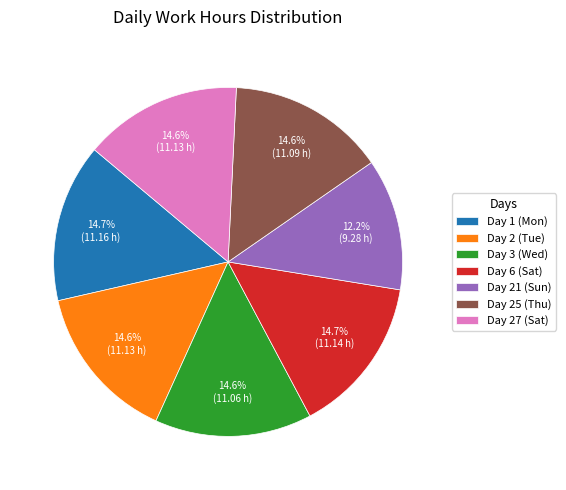

What percentage is the Day 2 (Tue) slice, to the nearest percent?

15%